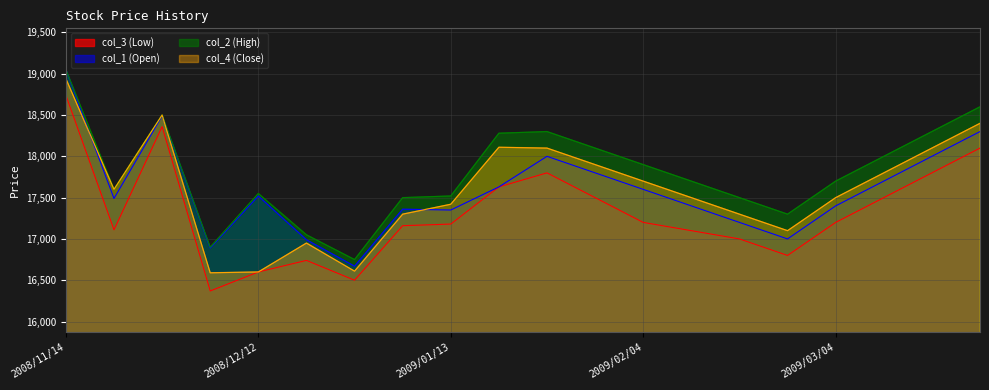

Which series has the largest total across all categories?

col_2 (High)